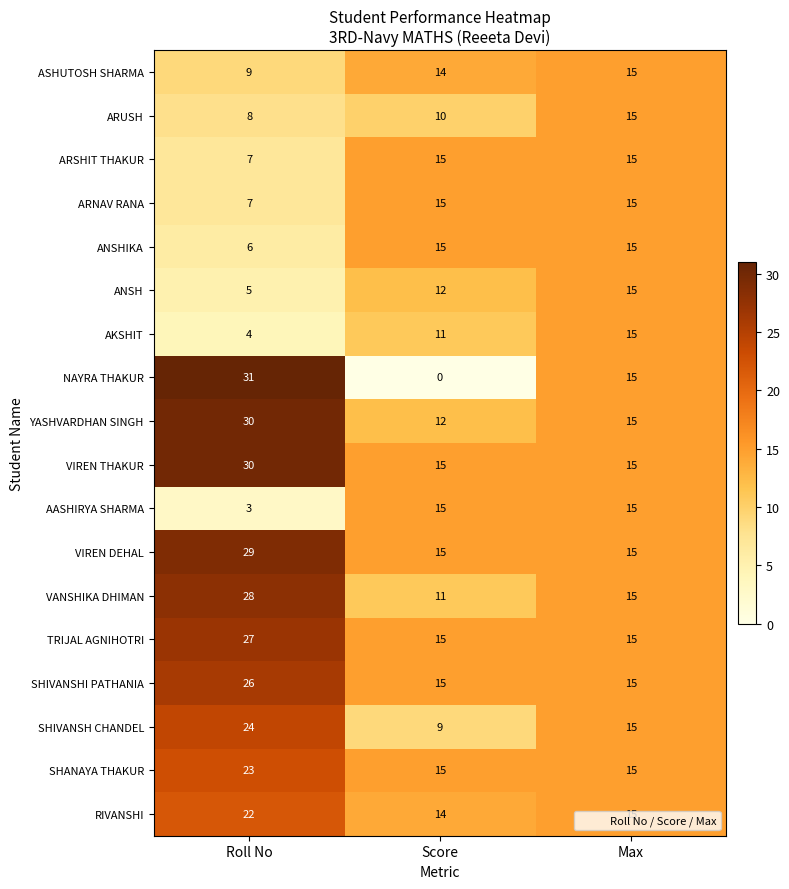

True or false: VIREN THAKUR has a value of 15 at Max.

True